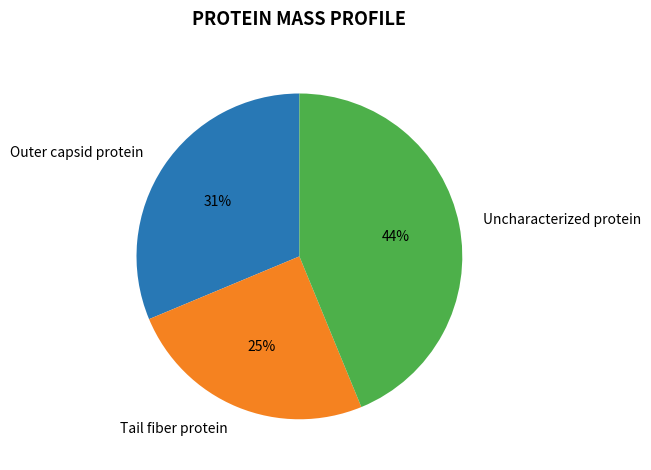

What percentage is the Outer capsid protein slice, to the nearest percent?

31%